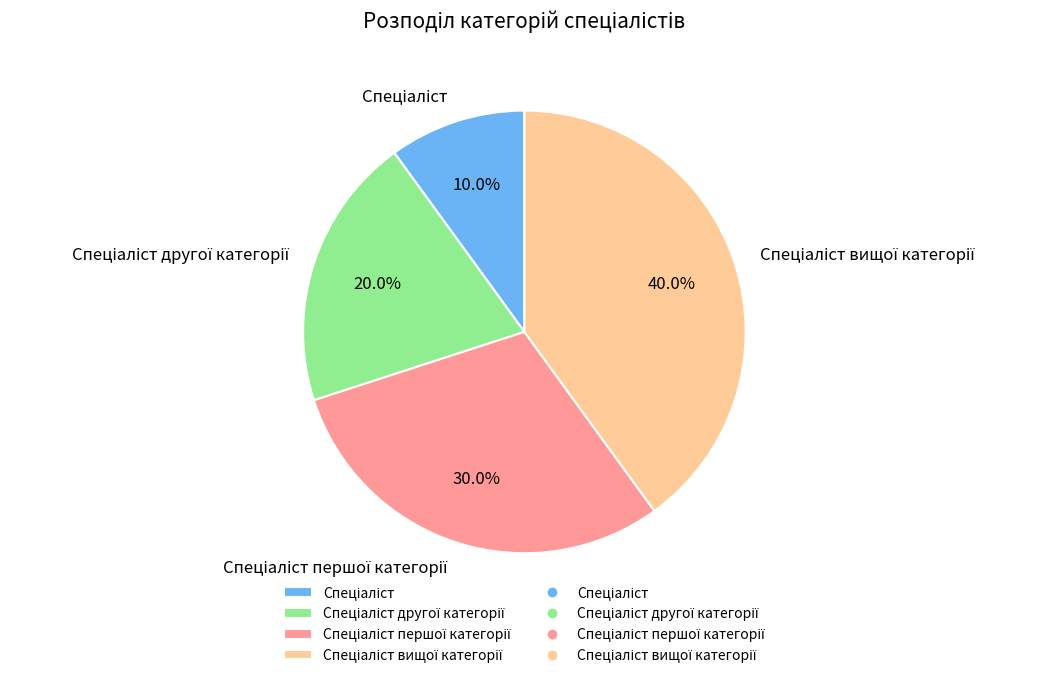

Does any single category account for the majority?

No